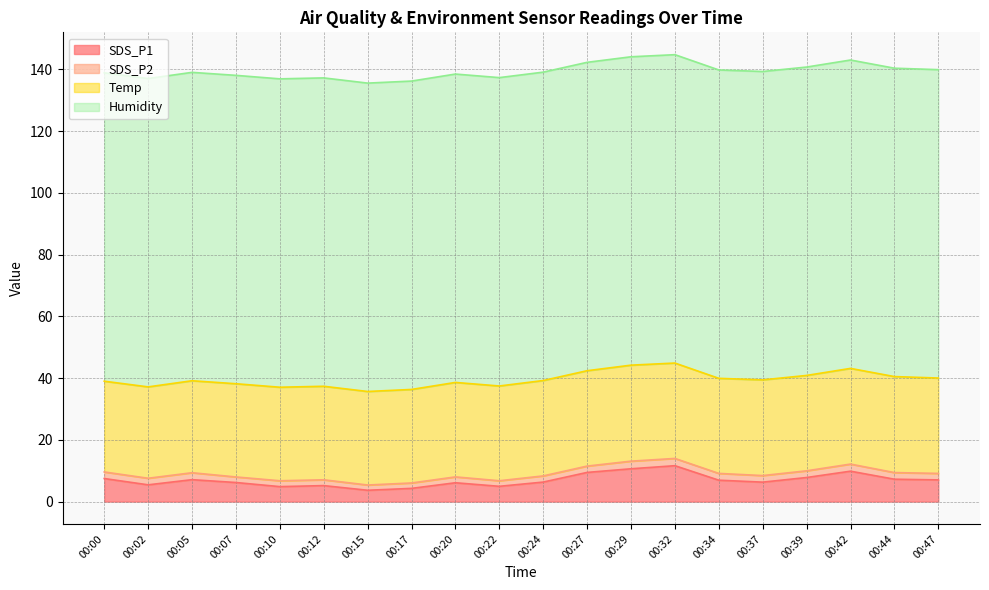

Reading right to left, extract all data points from this chart.

SDS_P1: 7.0	7.2	9.8	7.8	6.3	6.9	11.6	10.6	9.4	6.3	5.0	6.1	4.3	3.7	5.2	4.8	6.2	7.1	5.4	7.5
SDS_P2: 2.1	2.1	2.3	2.2	2.1	2.2	2.4	2.5	2.0	2.0	1.8	1.9	1.8	1.7	1.9	1.9	1.8	2.2	2.1	2.1
Temp: 30.9	31.1	31.0	30.9	31.0	30.8	30.9	31.1	30.9	30.9	30.7	30.6	30.3	30.3	30.3	30.3	30.2	29.8	29.6	29.4
Humidity: 99.9	99.9	99.9	99.9	99.9	99.9	99.9	99.9	99.9	99.9	99.9	99.9	99.9	99.9	99.9	99.9	99.9	99.9	99.9	99.9